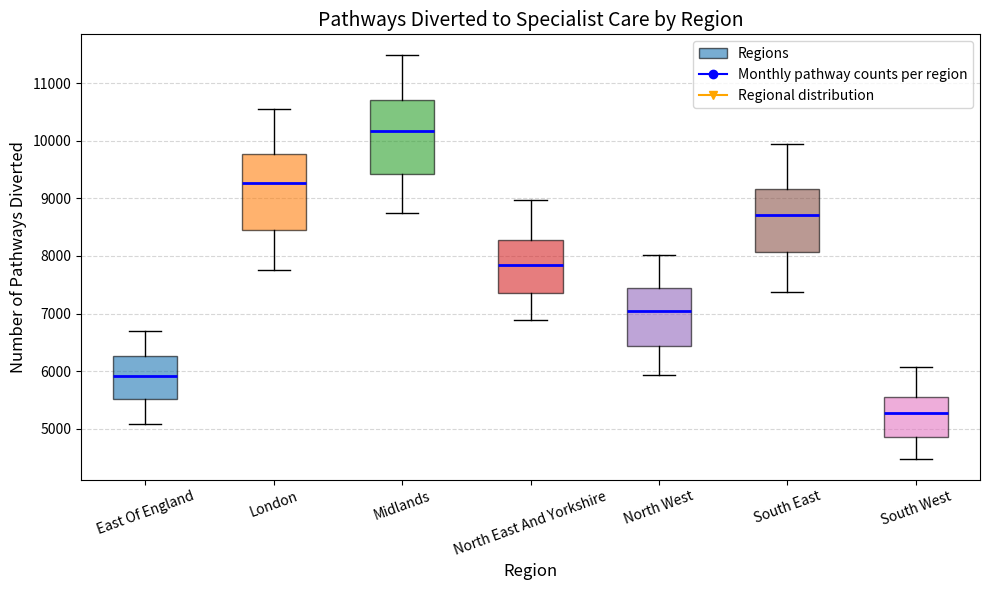

Reading left to right, read every box against the y-axis: the position of its median line, the range the box covers, and the ends of its whiskers. The values are not printed on the chart, so give them approximately, as read against the axis.

East Of England: median 5900, box 5500 to 6300, whiskers 5100 to 6700
London: median 9300, box 8500 to 9800, whiskers 7800 to 10600
Midlands: median 10200, box 9400 to 10700, whiskers 8800 to 11500
North East And Yorkshire: median 7800, box 7400 to 8300, whiskers 6900 to 9000
North West: median 7000, box 6400 to 7400, whiskers 5900 to 8000
South East: median 8700, box 8100 to 9200, whiskers 7400 to 9900
South West: median 5300, box 4800 to 5500, whiskers 4500 to 6100